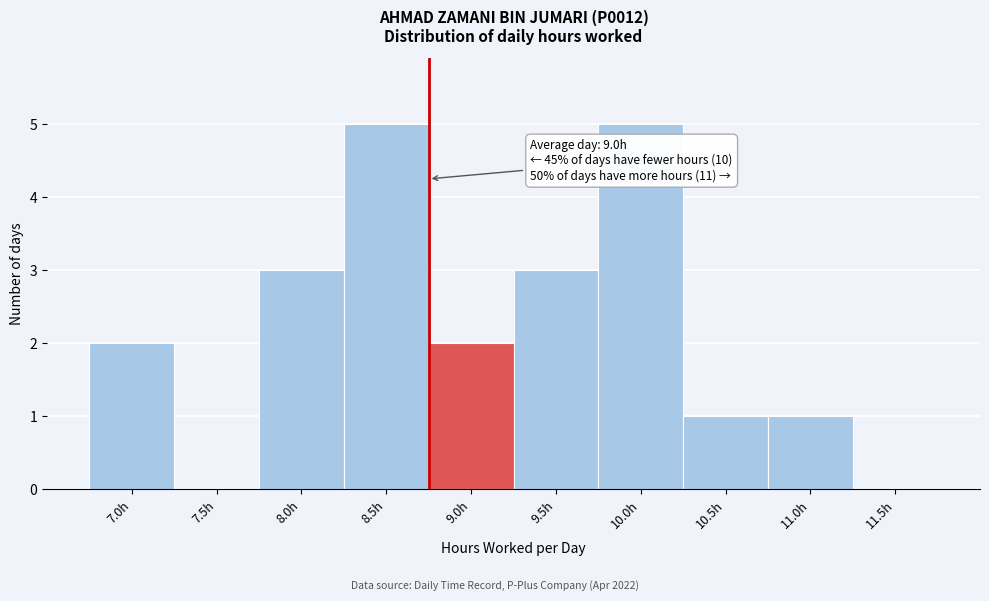

Reading left to right, extract all data points from this chart.

7.0h=2	7.5h=0	8.0h=3	8.5h=5	9.0h=2	9.5h=3	10.0h=5	10.5h=1	11.0h=1	11.5h=0